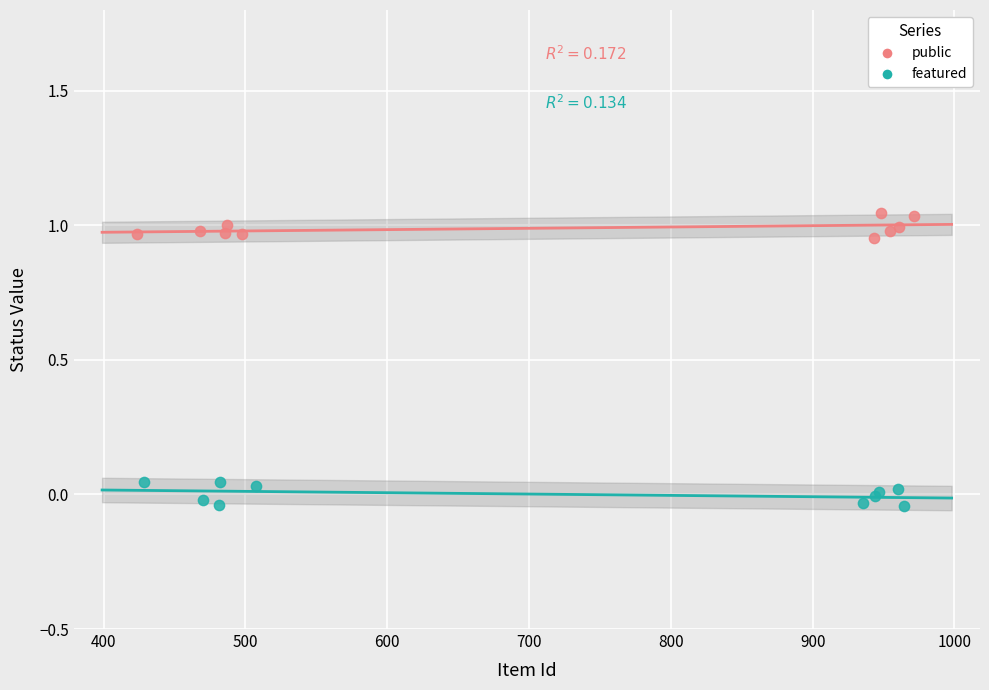

What are all the series names shown in the legend?

public, featured